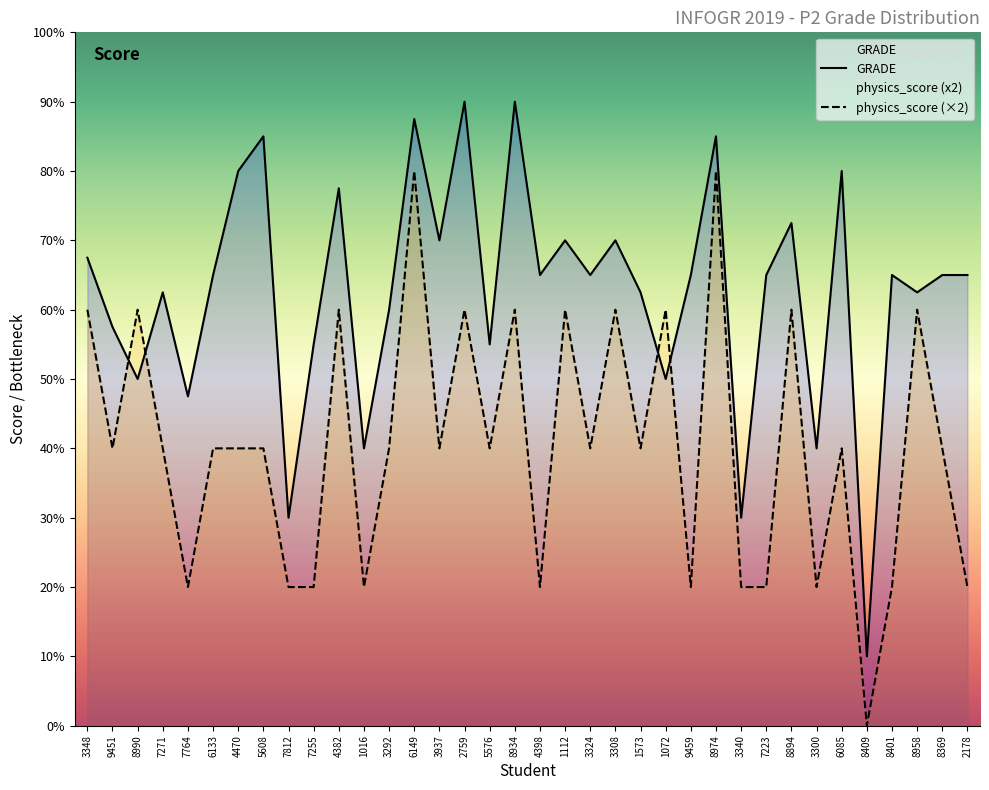

What is the difference between the maximum and minimum values in the GRADE series?

8.0